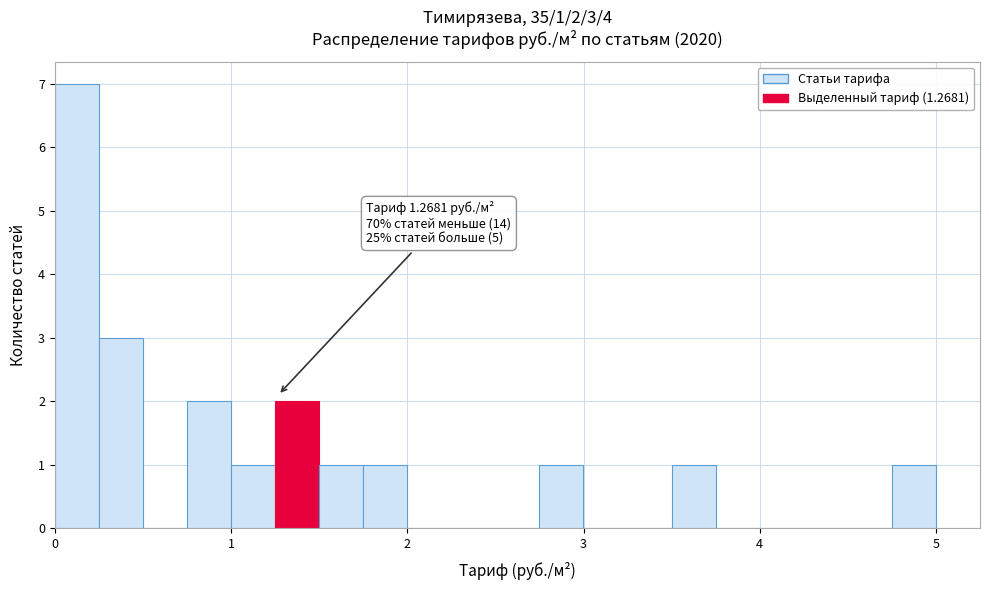

Around what value on the x-axis is the tallest bar? Give the approximate position of its centre, as read against the axis.

0.1